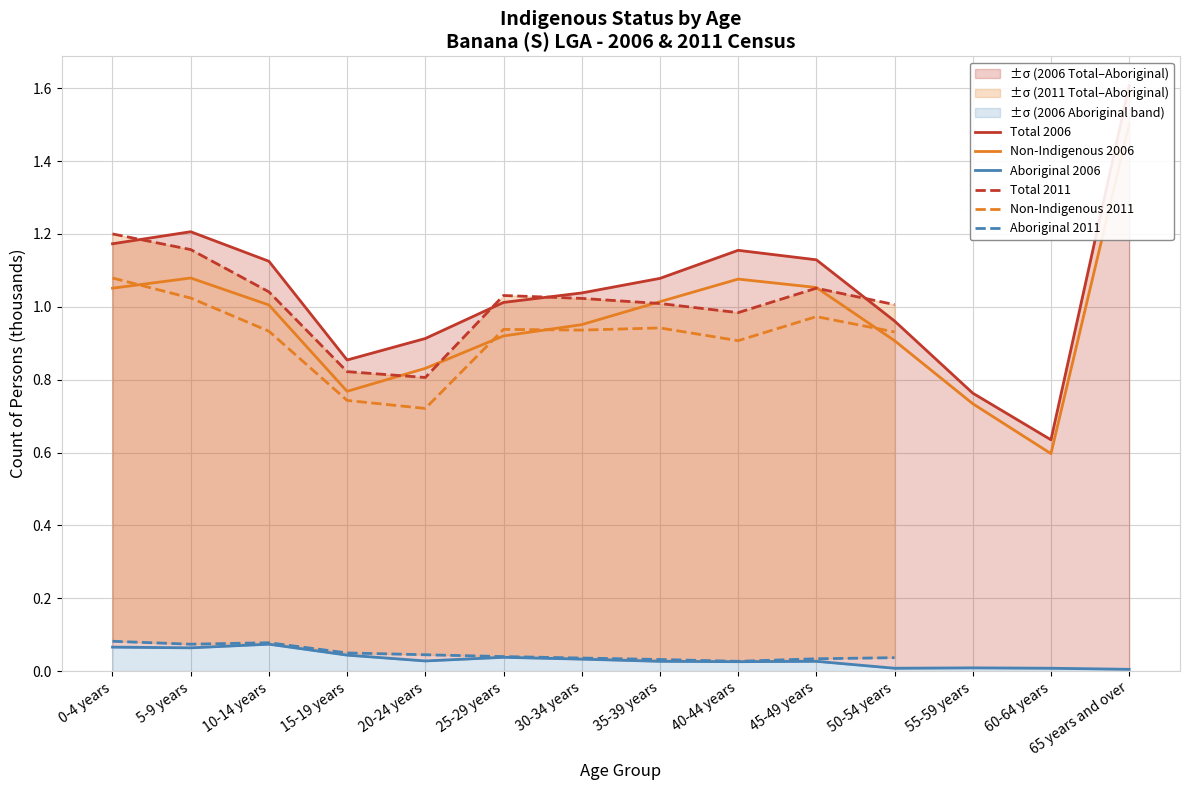

What is the label of the 2nd point from the left?

5-9 years